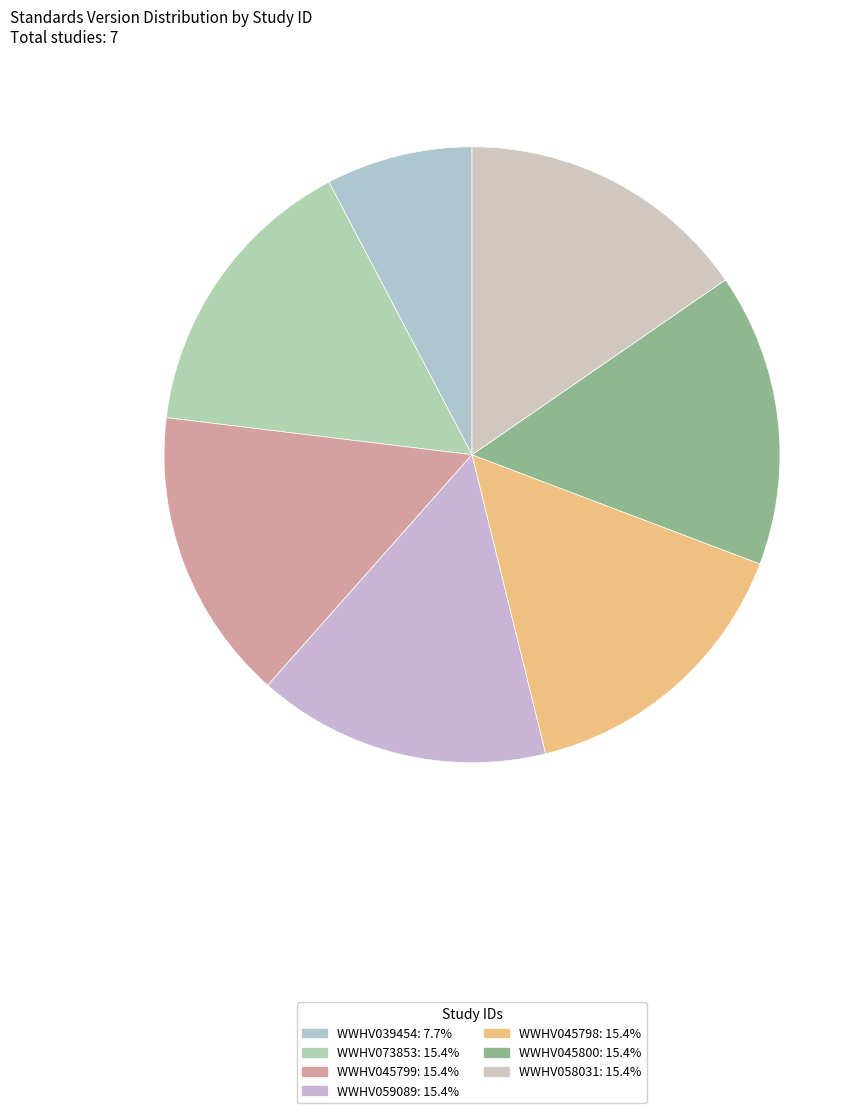

Which category has the biggest portion of the pie?

WWHV073853